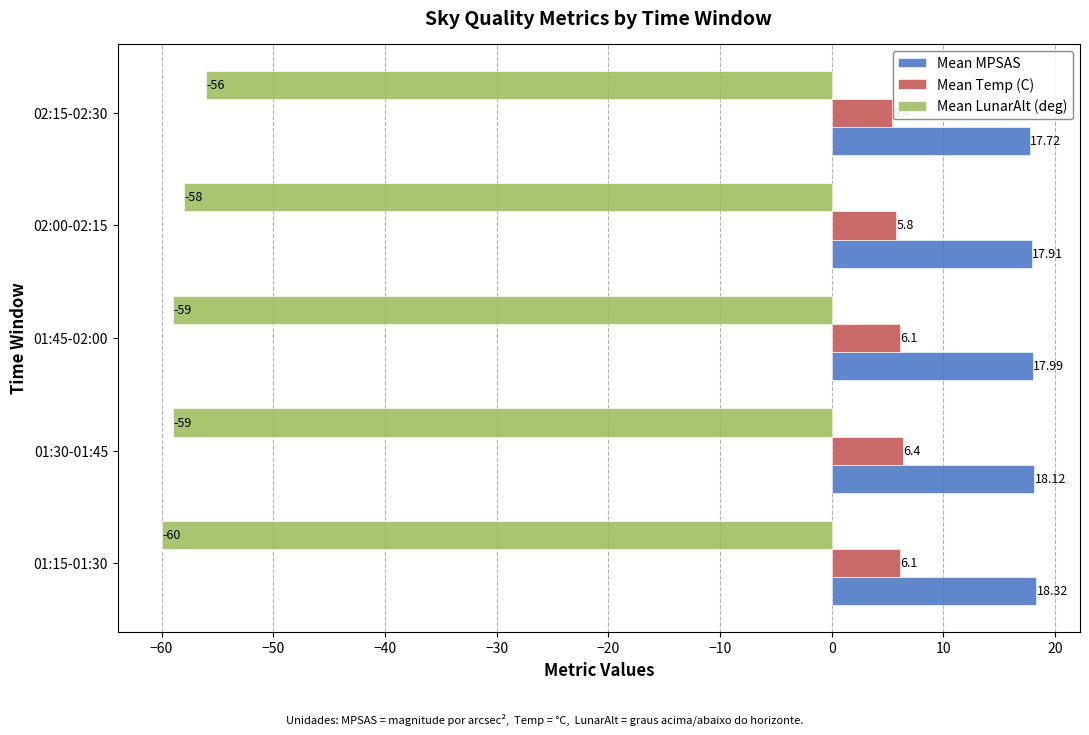

What is the difference between the maximum and second lowest values in the Mean LunarAlt (deg) series?

3.0